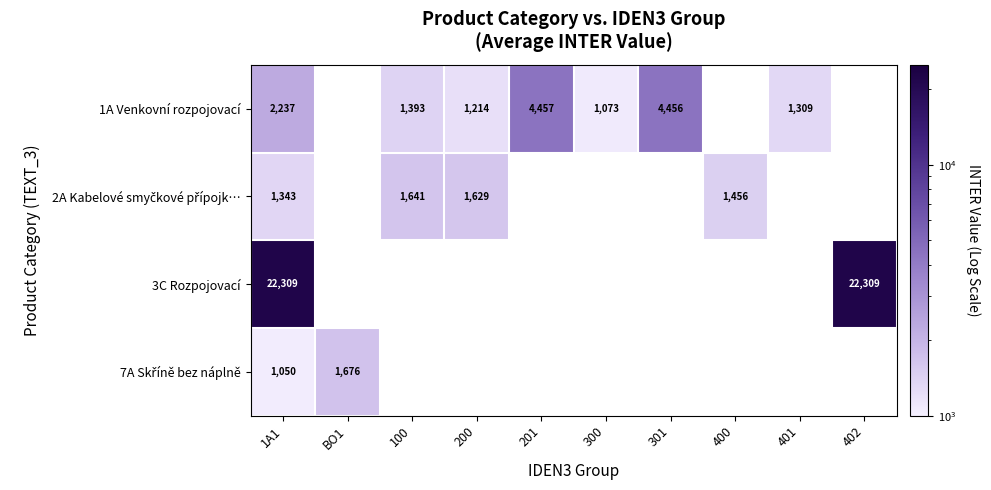

True or false: 1A Venkovní rozpojovací has a value of 4456 at 301.

True